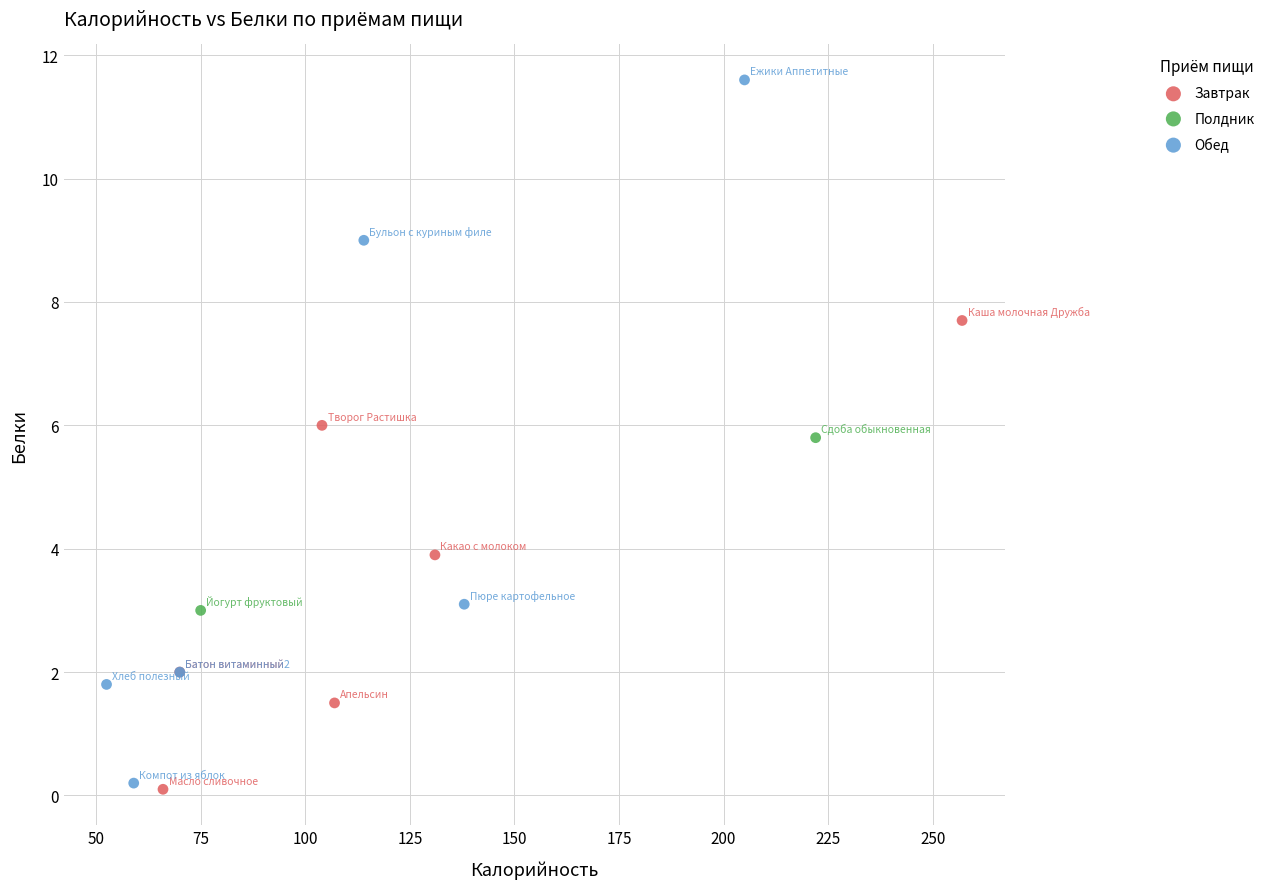

What are all the series names shown in the legend?

Завтрак, Полдник, Обед